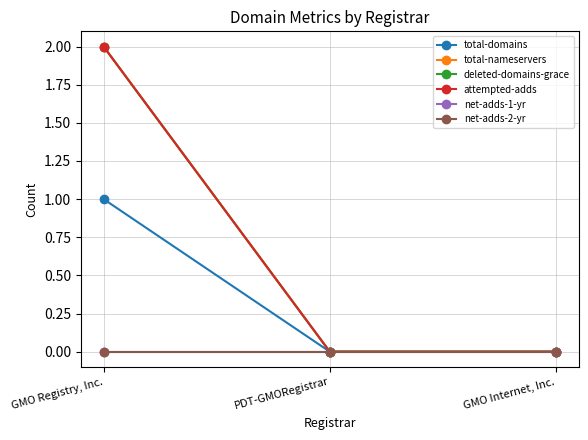

The attempted-adds series shows 2 at GMO Registry, Inc.. True or false?

True